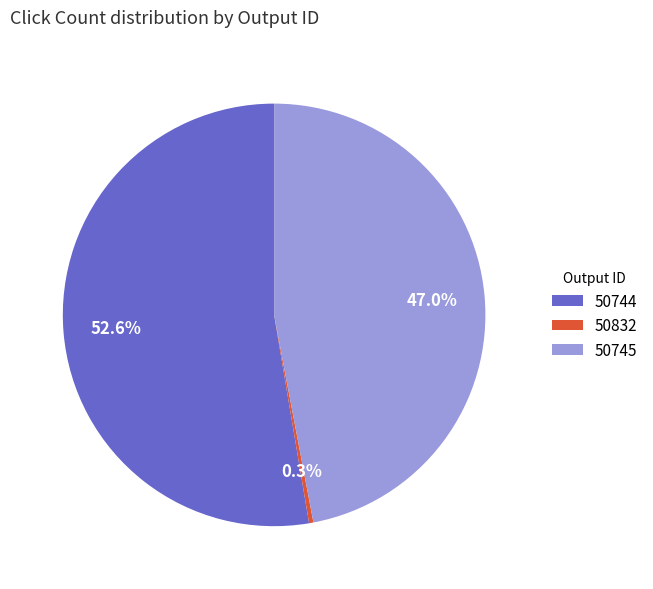

Rank the categories by value from lowest to highest.

50832, 50745, 50744